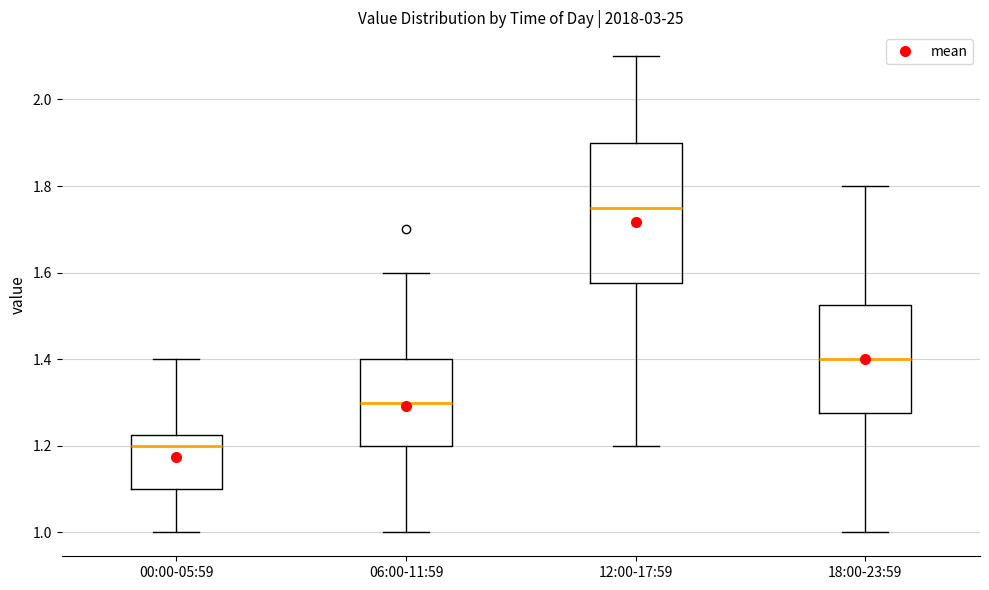

Reading left to right, read every box against the y-axis: the position of its median line, the range the box covers, and the ends of its whiskers. The values are not printed on the chart, so give them approximately, as read against the axis.

00:00-05:59: median 1.20, box 1.10 to 1.22, whiskers 1.00 to 1.40
06:00-11:59: median 1.30, box 1.20 to 1.40, whiskers 1.00 to 1.60
12:00-17:59: median 1.76, box 1.58 to 1.90, whiskers 1.20 to 2.10
18:00-23:59: median 1.40, box 1.28 to 1.52, whiskers 1.00 to 1.80